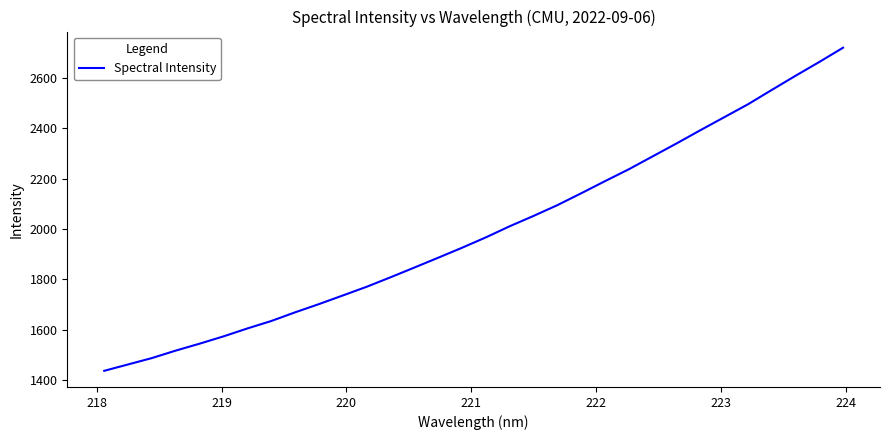

What is the difference between the maximum and minimum values?

1283.6